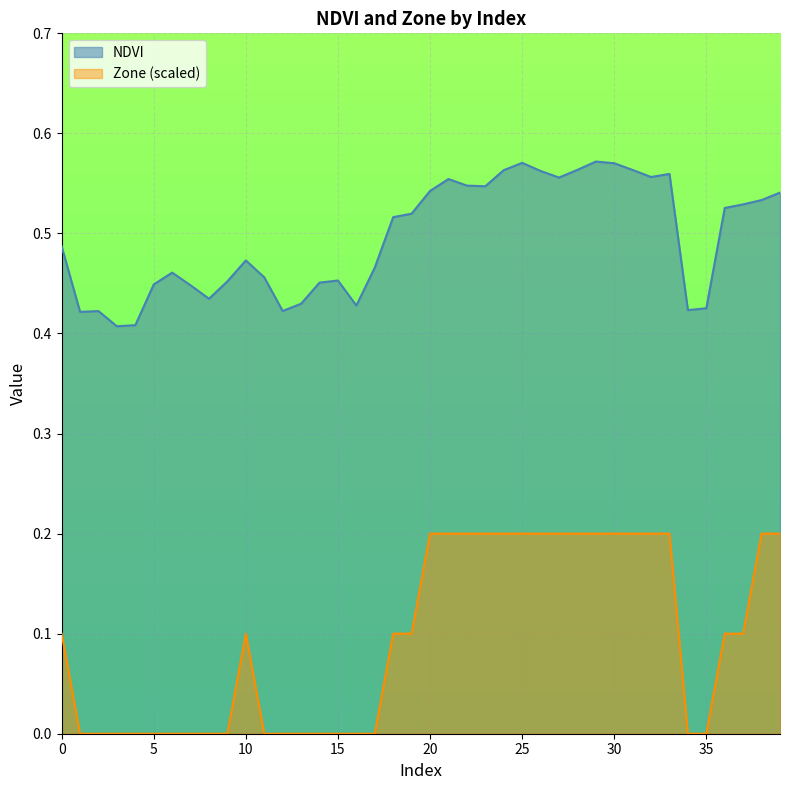

How many interior local peaks does the NDVI series have?

8